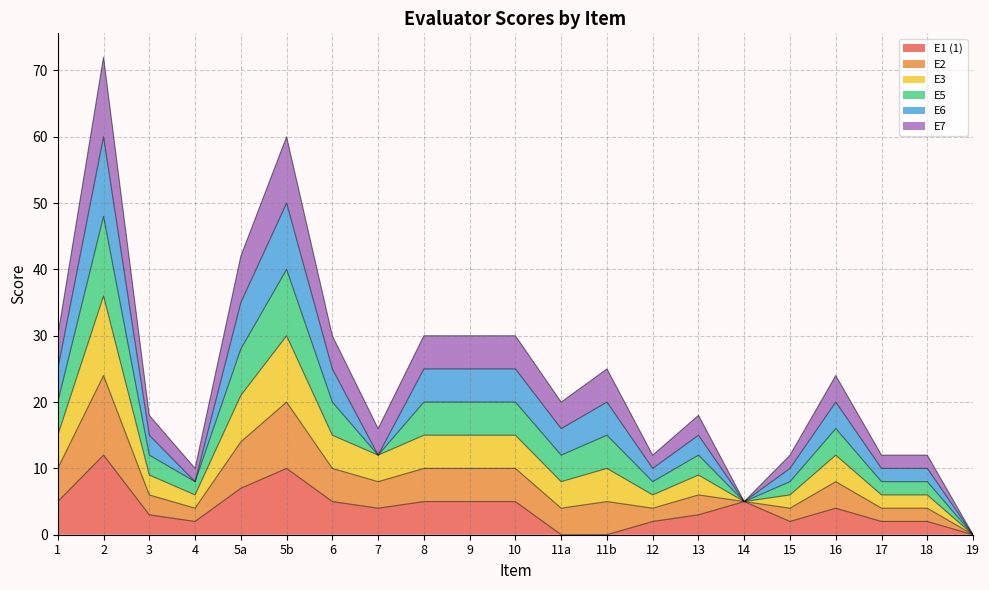

The E1 (1) series shows 2 at 13. True or false?

False